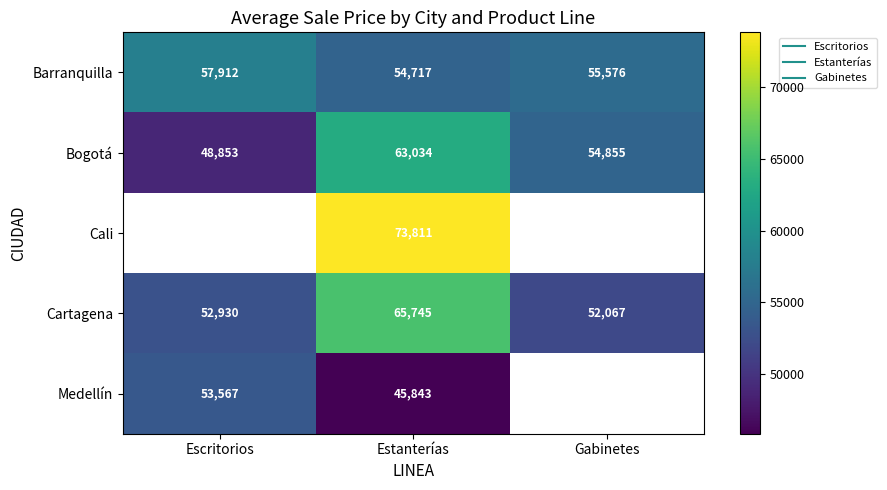

How many values in the Cartagena series are below 52930?

1